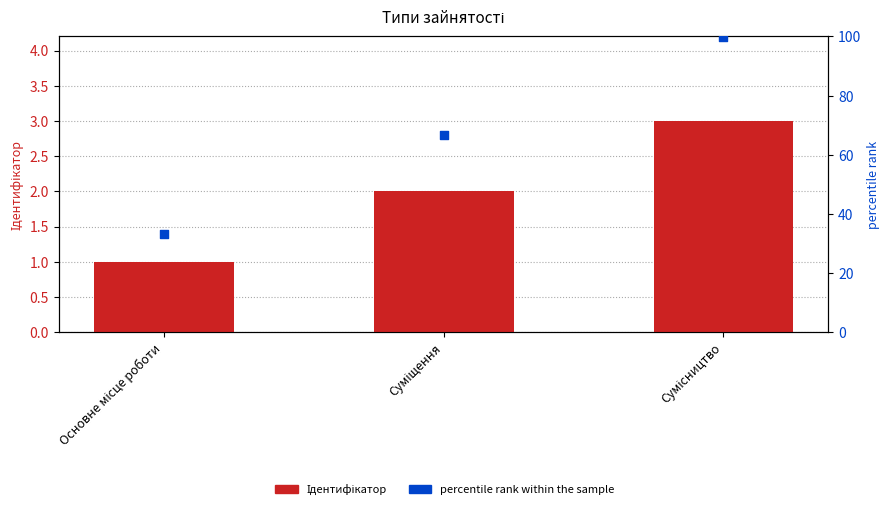

Which series reaches the maximum Y coordinate?

percentile rank within the sample